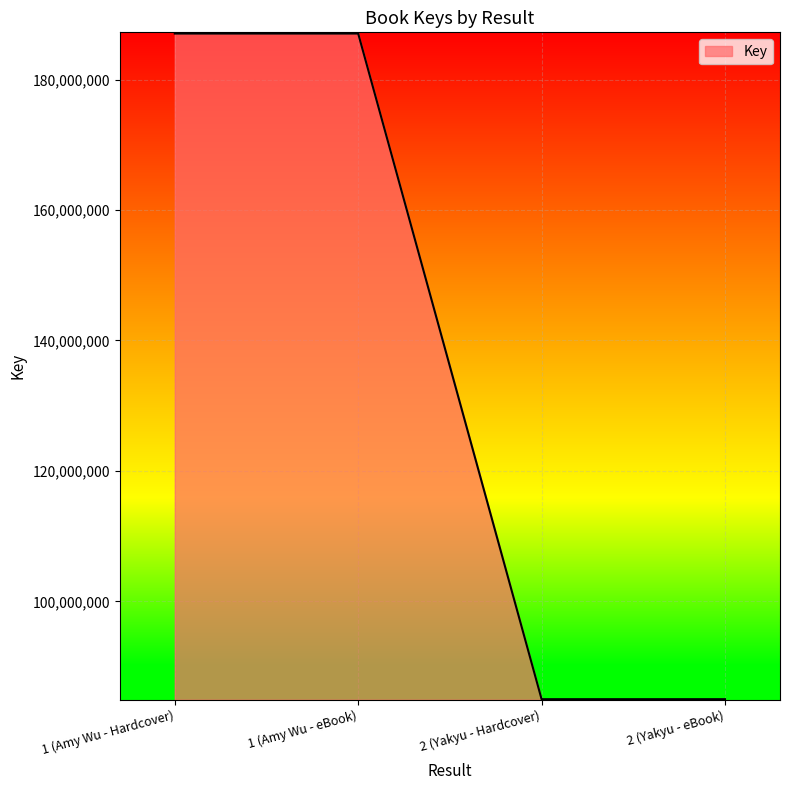

What is the ratio of the value at 1 (Amy Wu - eBook) to the value at 1 (Amy Wu - Hardcover)?

1.0